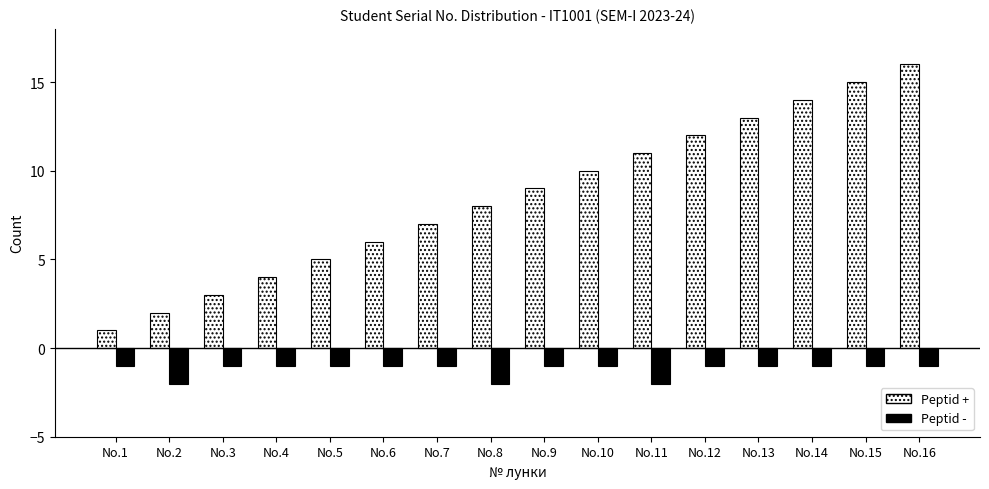

Which series has the largest total across all categories?

Peptid +